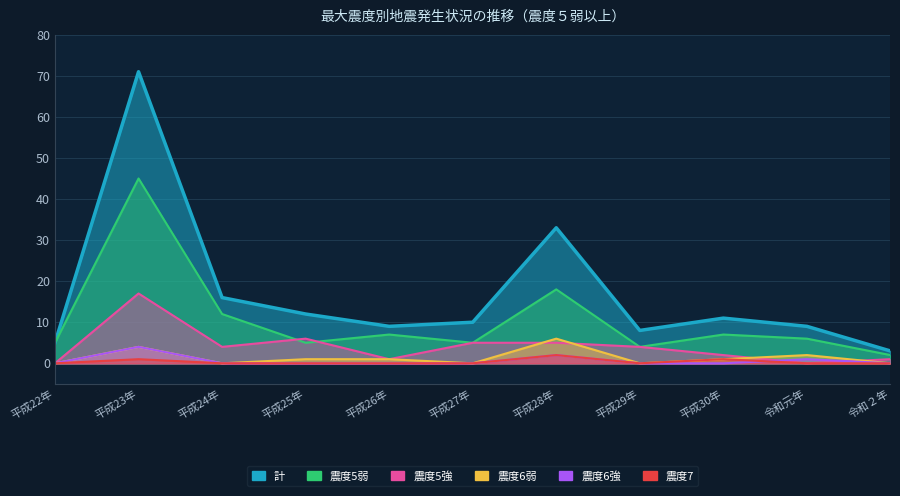

What is the sum of the 震度6弱 values at 平成28年 and 平成30年?

7